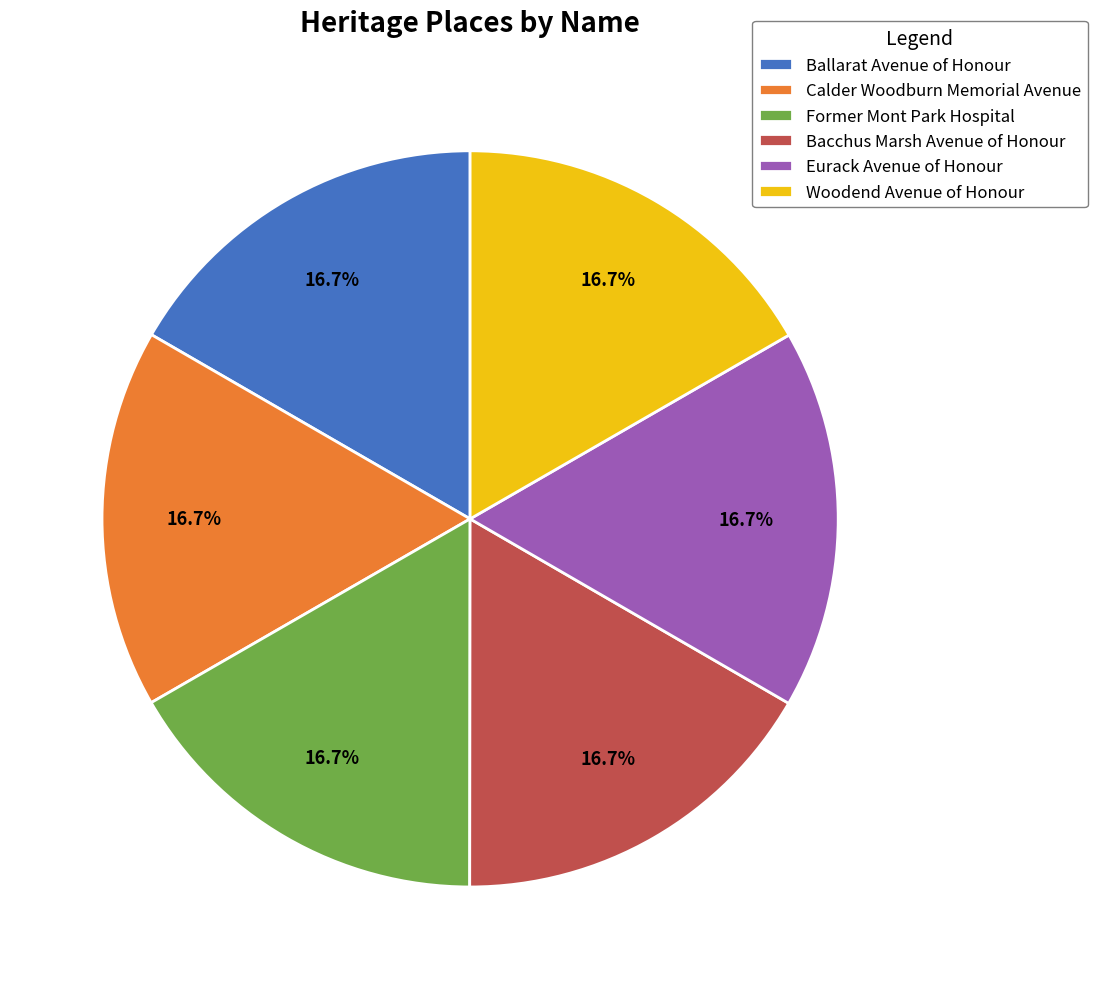

How much of the chart is everything except Bacchus Marsh Avenue of Honour?

83.3%